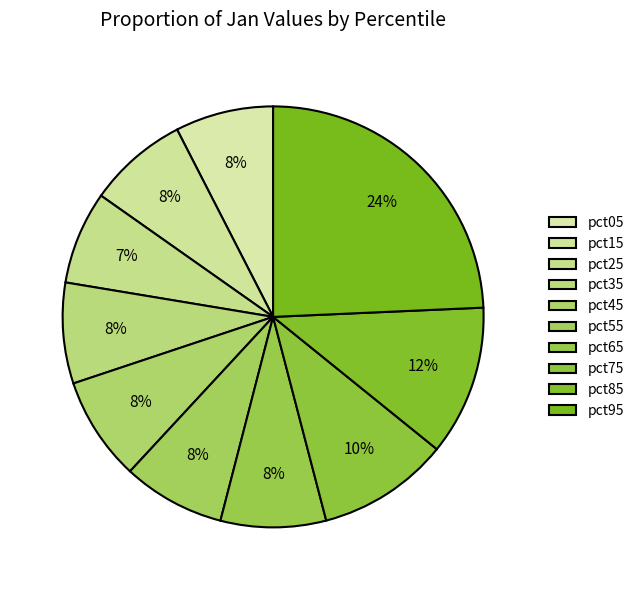

The pct75 slice represents 2% of the pie. True or false?

False